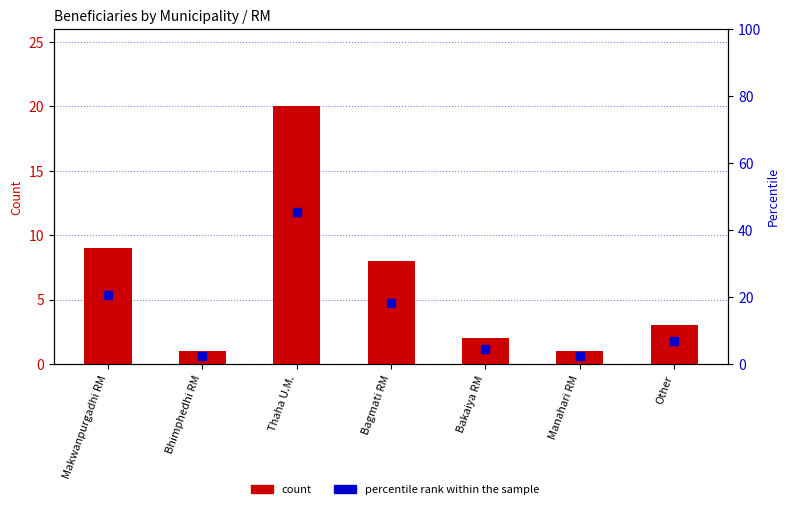

At which category is the sum across all series the highest?

Thaha U.M.